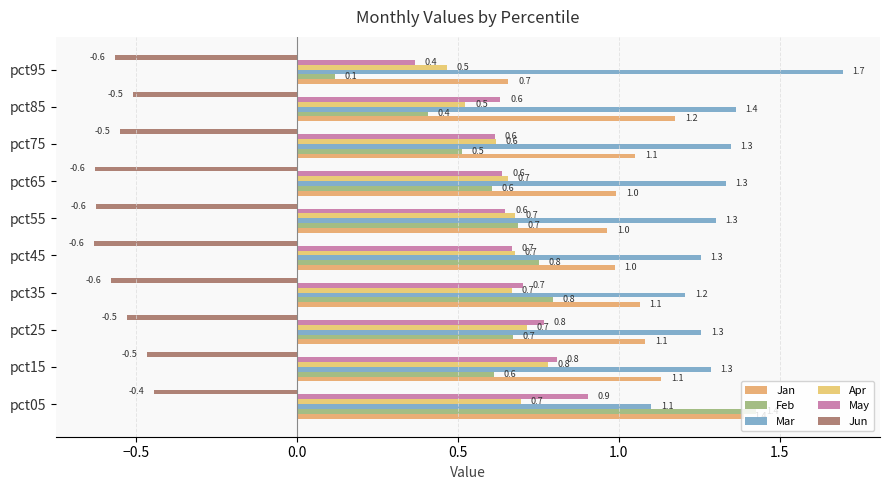

What are all the series names shown in the legend?

Jan, Feb, Mar, Apr, May, Jun